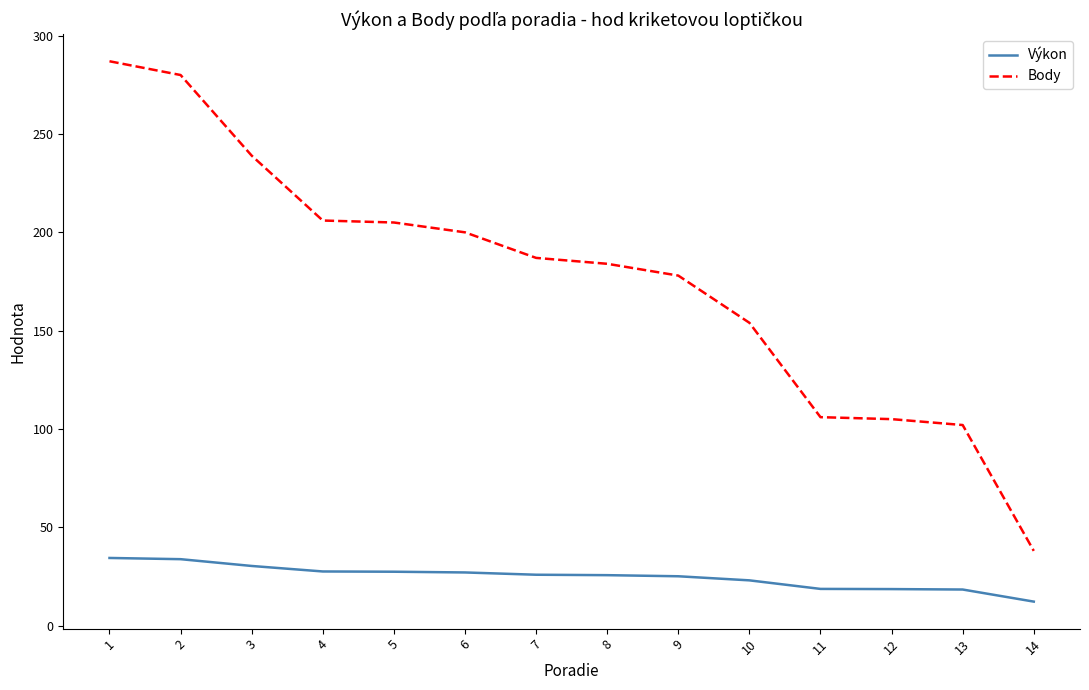

True or false: Body has a value of 178.0 at 9.

True